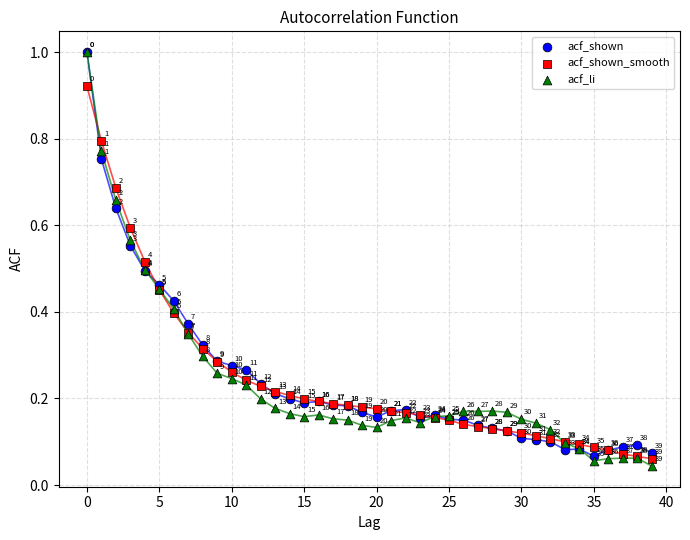

What are all the series names shown in the legend?

acf_shown, acf_shown_smooth, acf_li